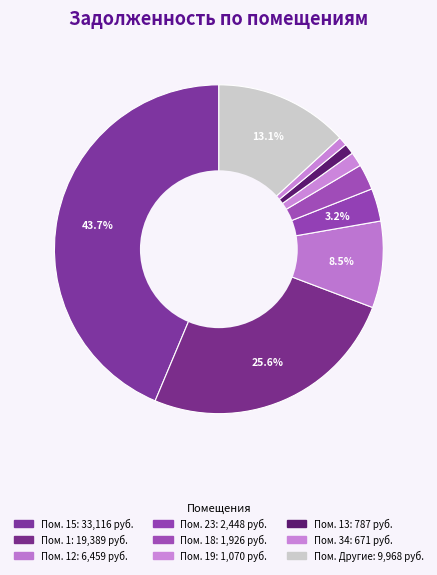

Count the number of slices in the pie.

9